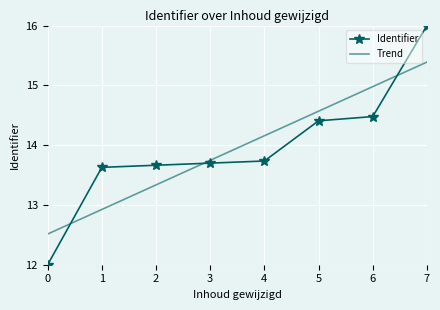

Which series has the largest range (max minus min)?

Identifier